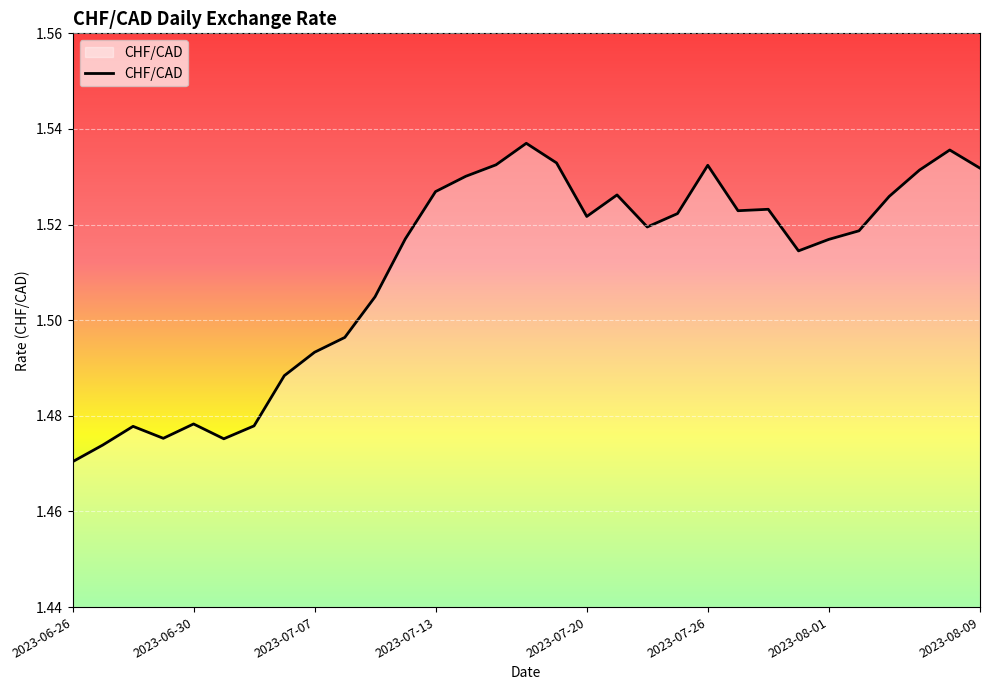

Does the chart have visible grid lines?

Yes